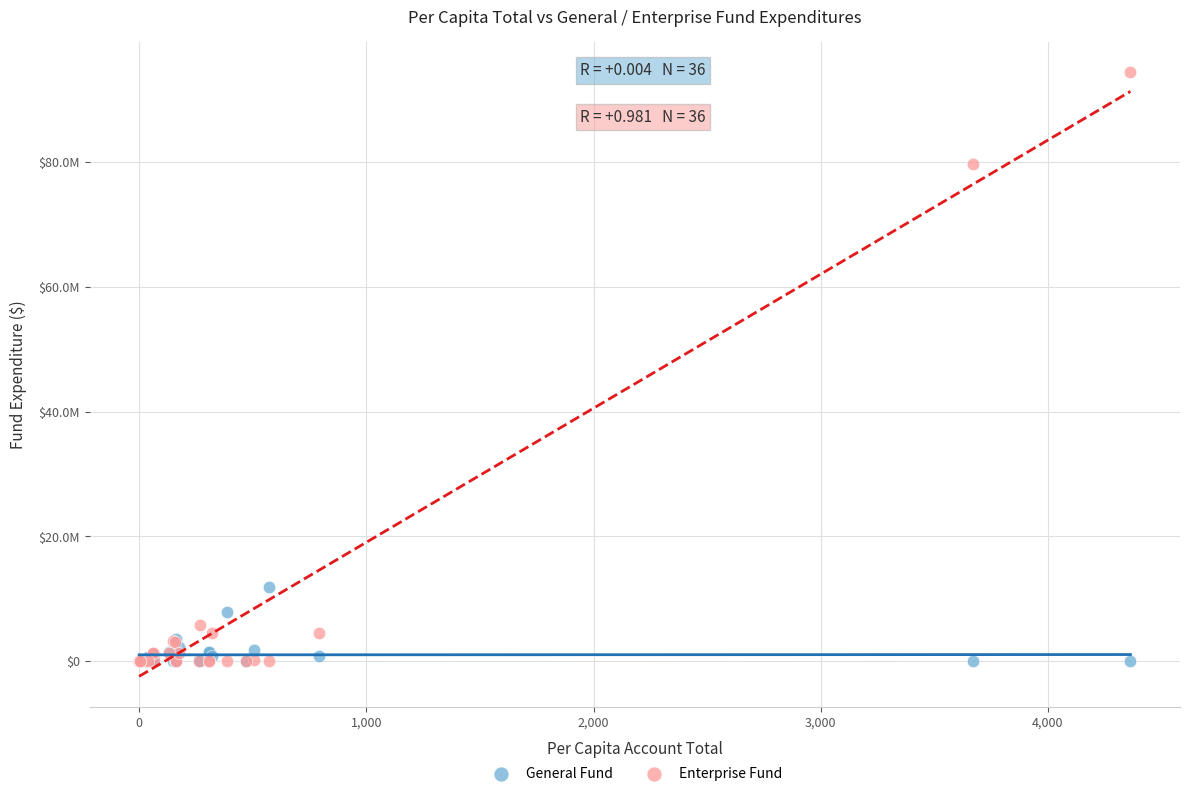

What are all the series names shown in the legend?

General Fund, Enterprise Fund